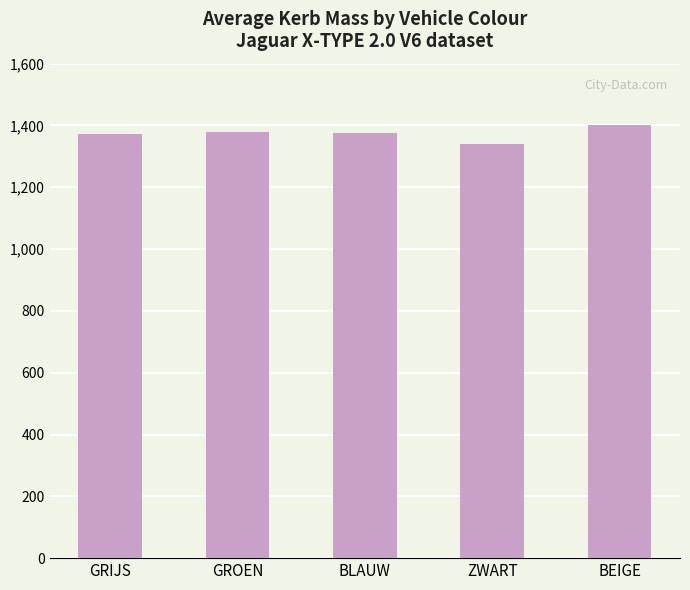

What is the value of the 3rd bar from the left?

1377